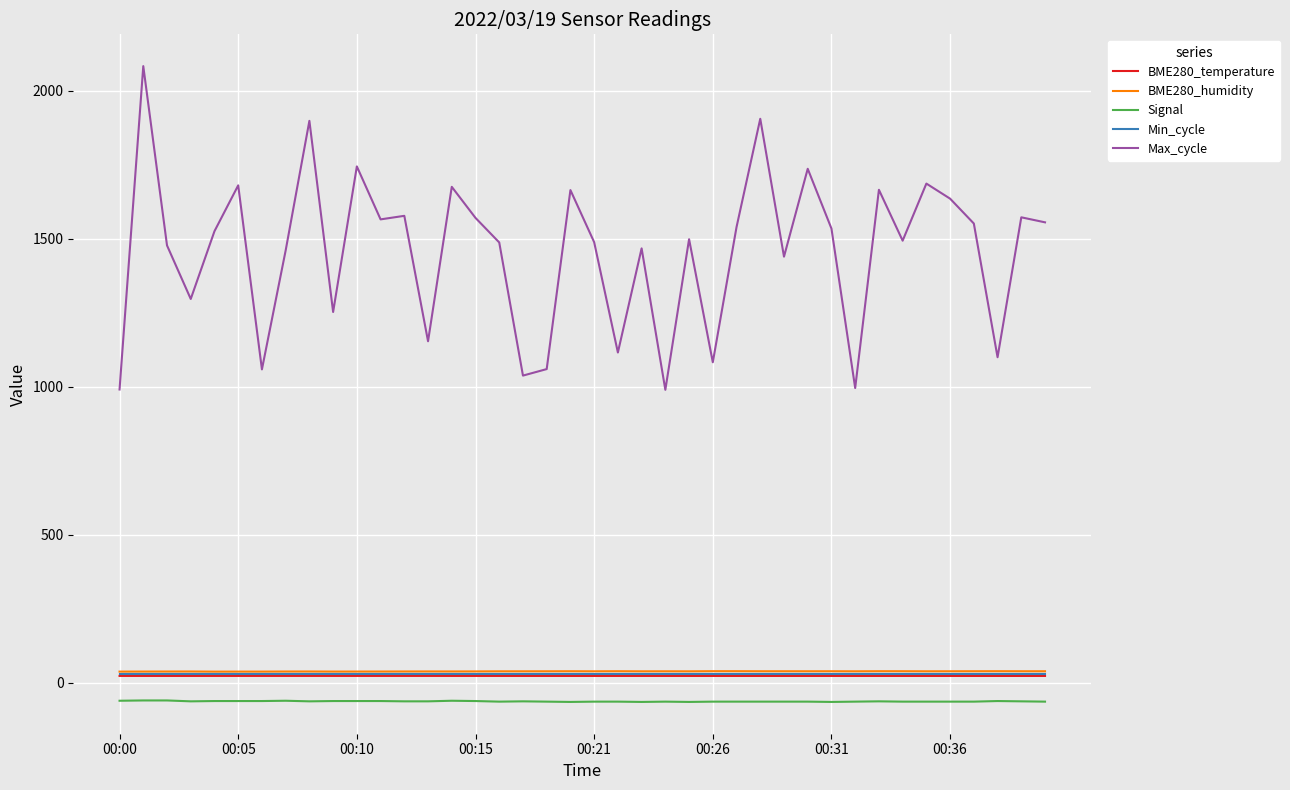

True or false: Min_cycle and Max_cycle intersect in this chart.

False